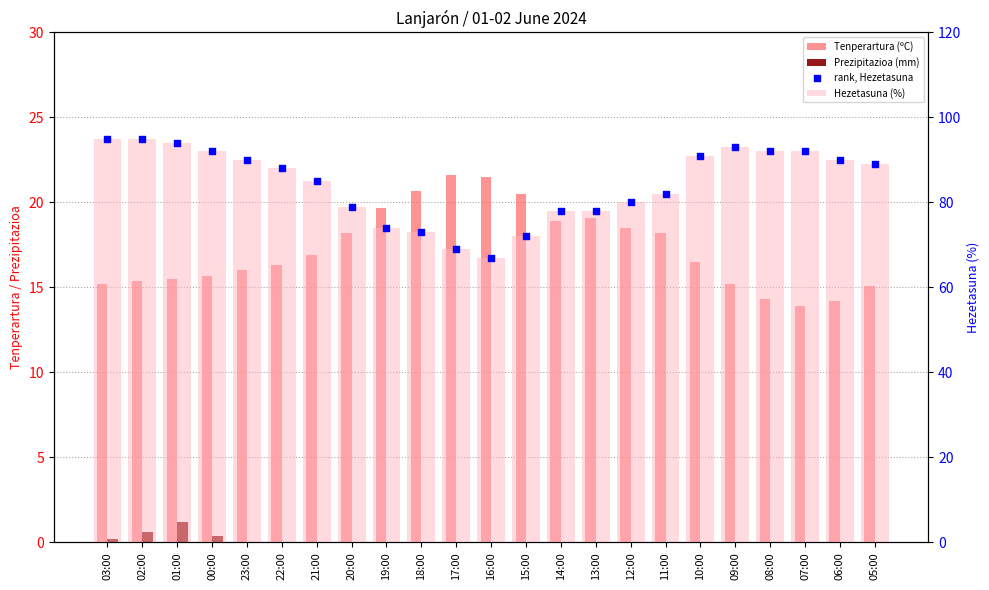

At which category is the sum across all series the highest?

02:00